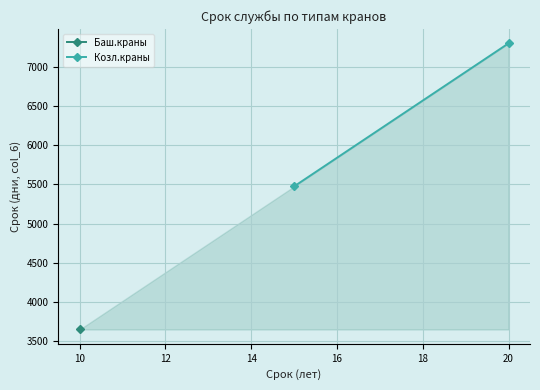

What is the change in value from 10 to 20?

+3650